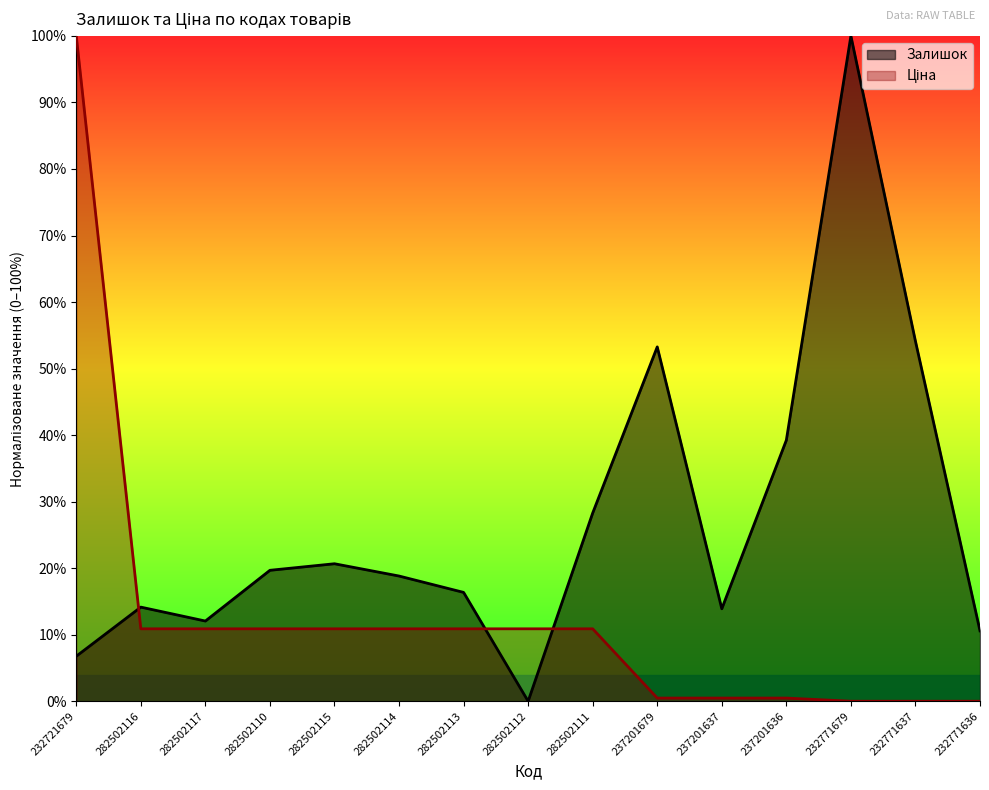

Reading right to left, transcribe all the data shown in this chart.

Залишок: 0.1	0.5	1.0	0.4	0.1	0.5	0.3	0.0	0.2	0.2	0.2	0.2	0.1	0.1	0.1
Ціна: 0.0	0.0	0.0	0.0	0.0	0.0	0.1	0.1	0.1	0.1	0.1	0.1	0.1	0.1	1.0